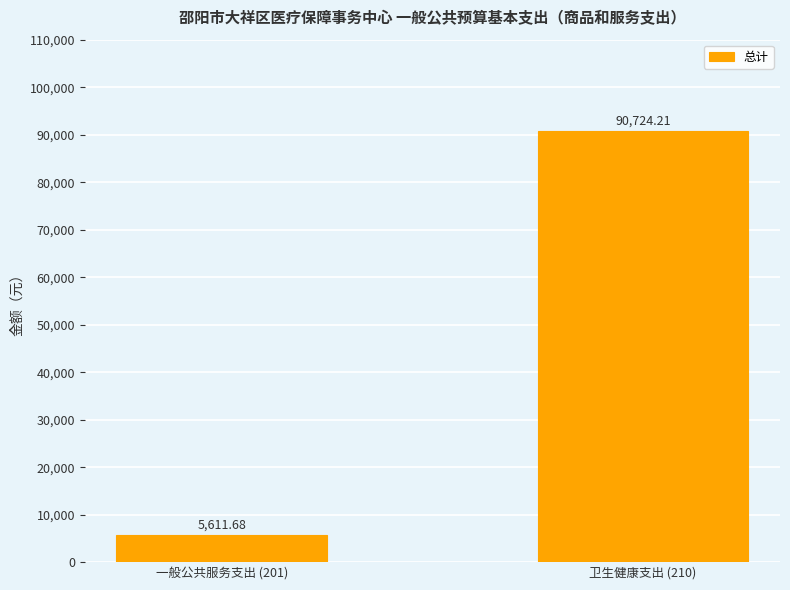

Which has a higher value, 一般公共服务支出 (201) or 卫生健康支出 (210)?

卫生健康支出 (210)